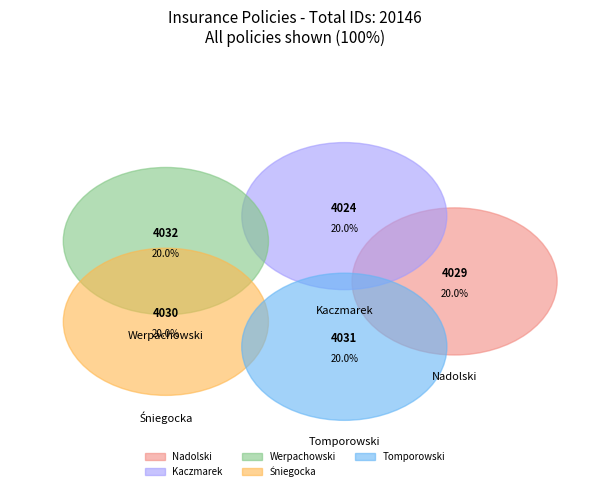

To the nearest percent, what is the average slice percentage?

20%